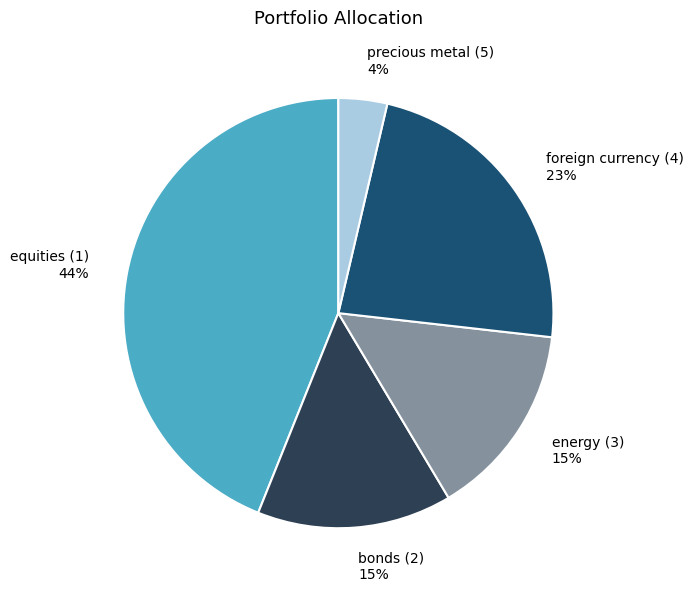

The bonds (2) slice represents 15% of the pie. True or false?

True